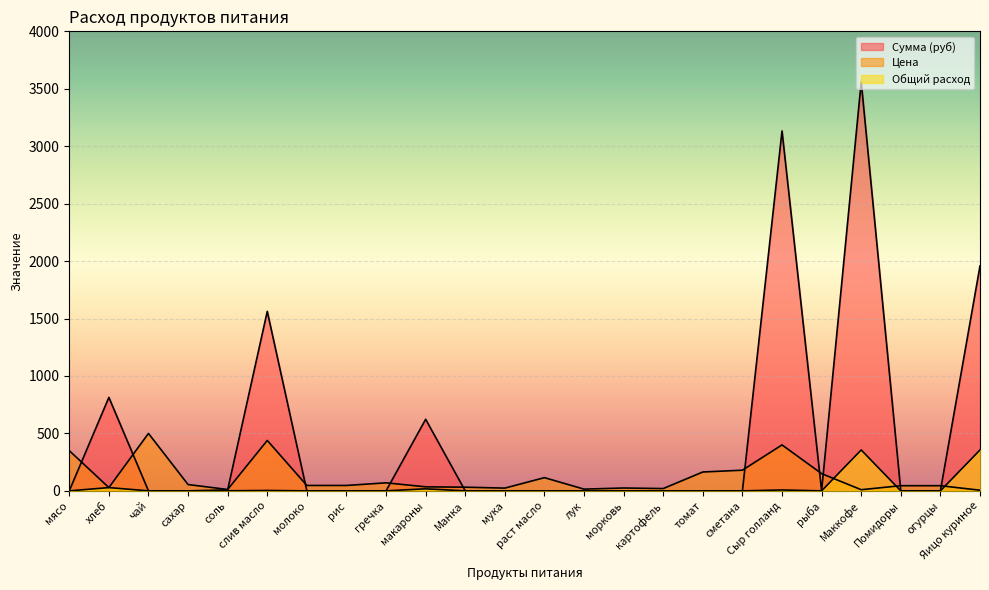

Count the number of categories in the chart.

24